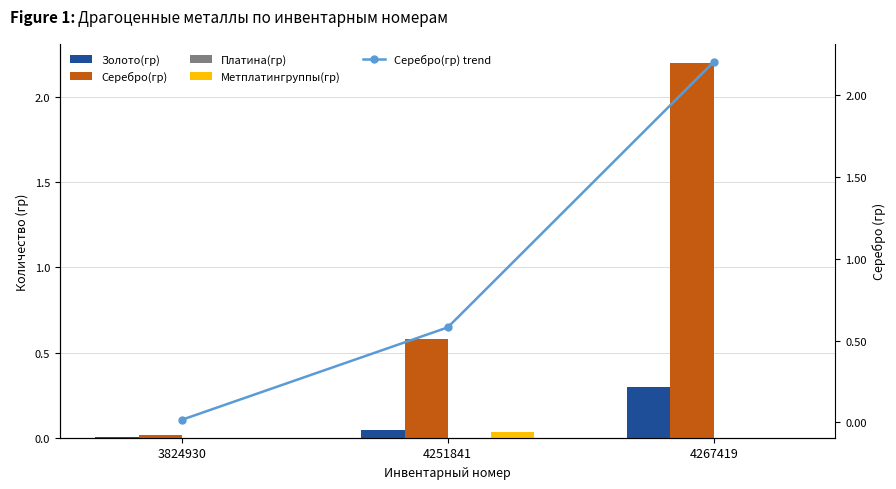

Rank the series at 4251841 from highest to lowest value.

Серебро(гр), Серебро(гр) trend, Золото(гр), Метплатингруппы(гр), Платина(гр)